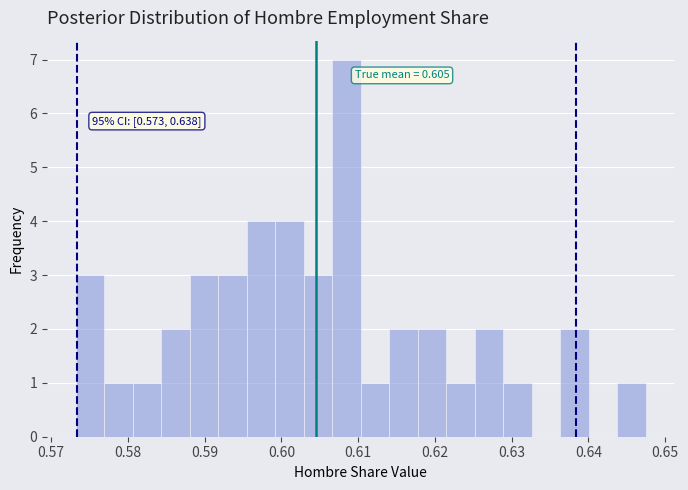

Around what value on the x-axis is the tallest bar? Give the approximate position of its centre, as read against the axis.

0.608